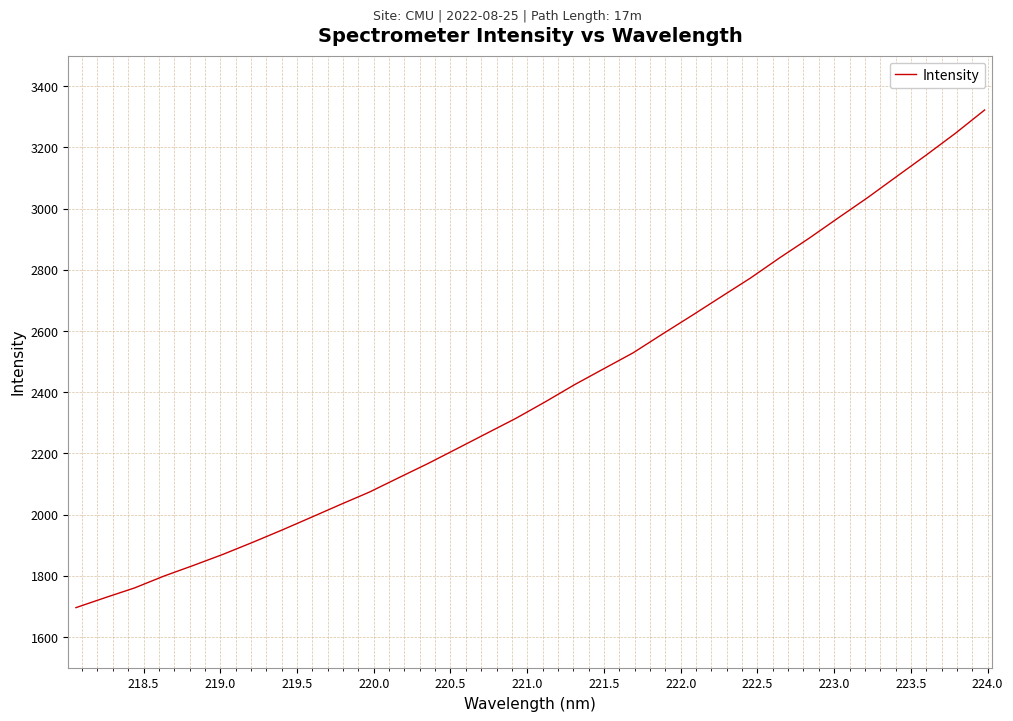

What is the difference between the maximum and minimum values?

1626.0